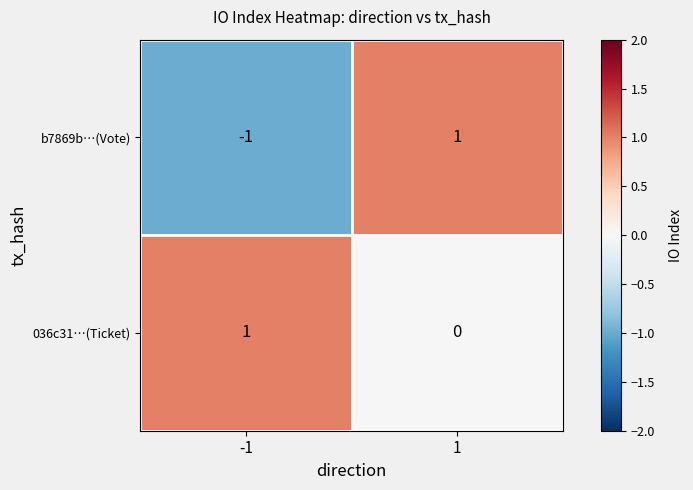

Which category has the lowest value across all series?

-1